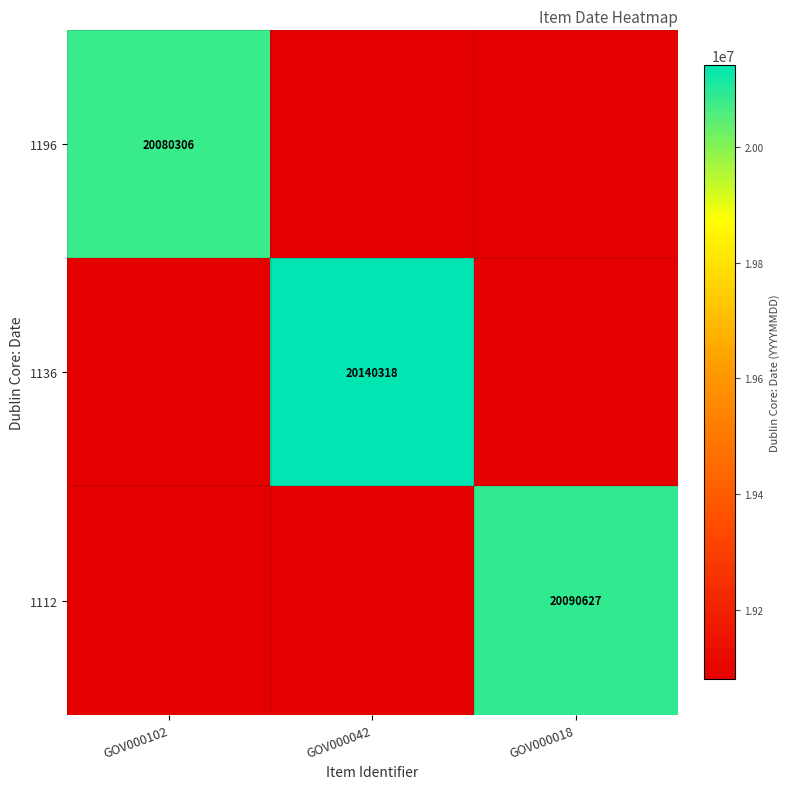

The value of 1136 at GOV000042 is 20140318. True or false?

True